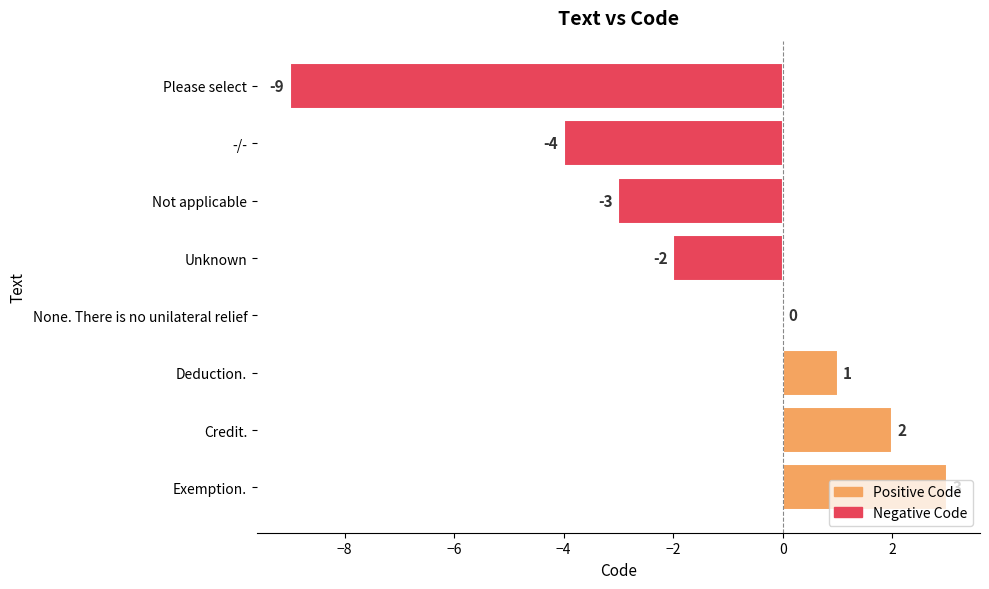

The value at Please select is -4. True or false?

False